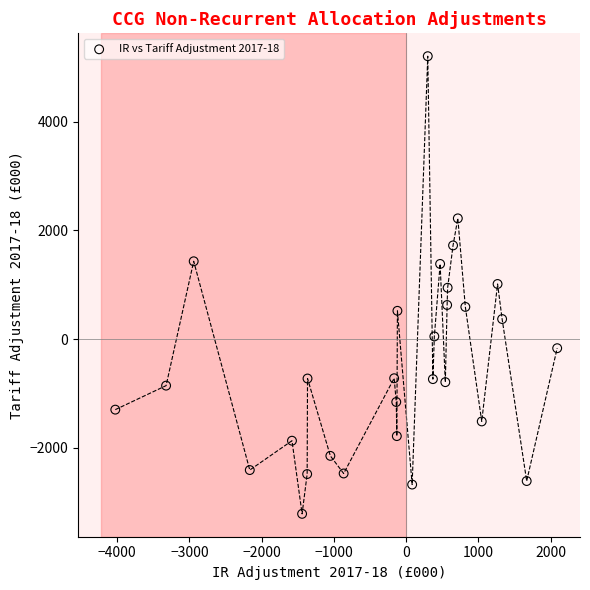

What is the range of X values (max minus min)?

6115